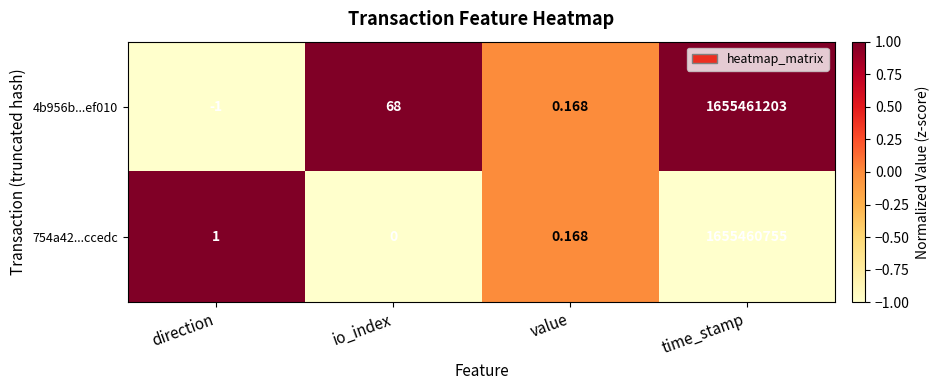

At which label does 4b956b...ef010 reach its minimum?

direction